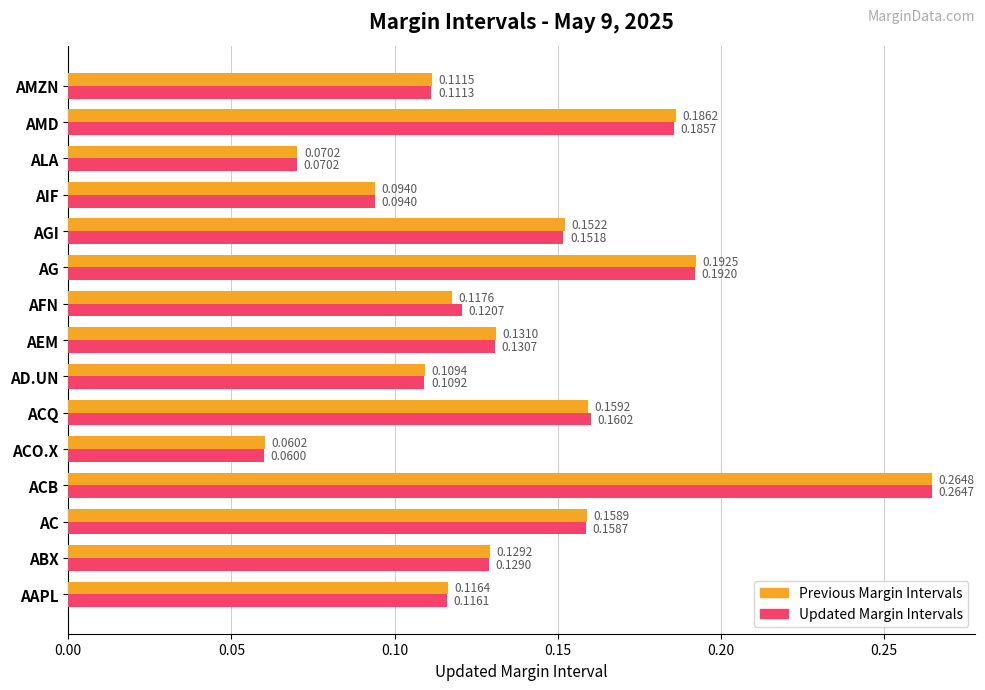

What are all the series names shown in the legend?

Previous Margin Intervals, Updated Margin Intervals